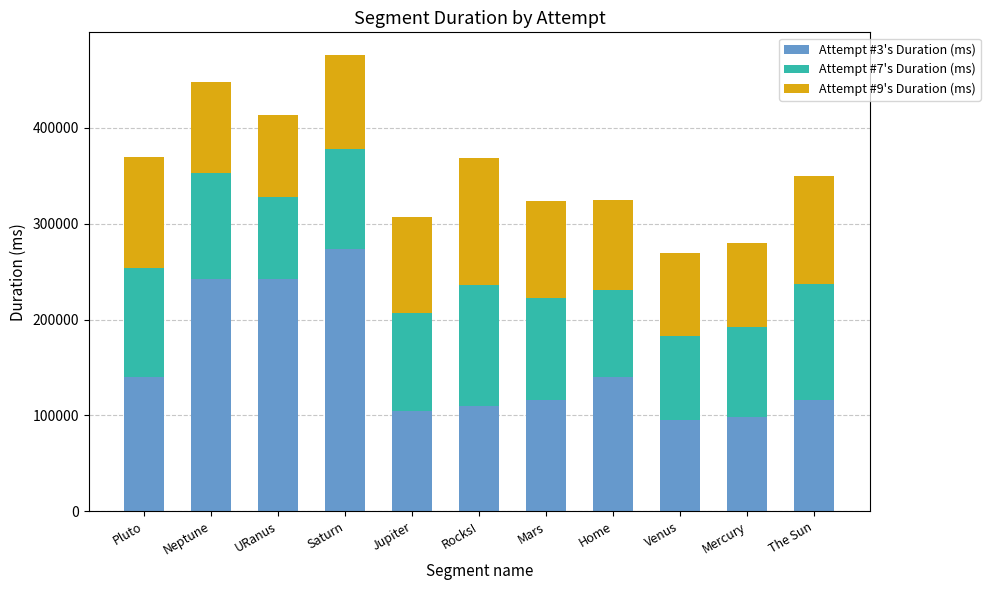

What is the total value across all series at Venus?

269351